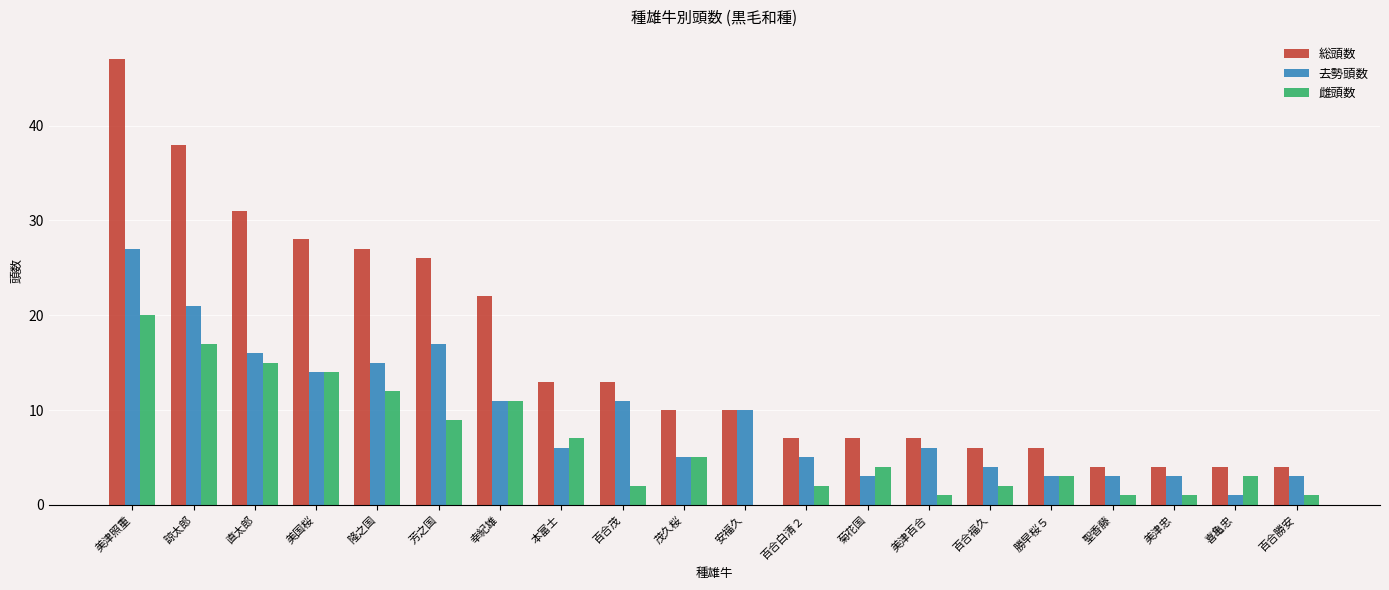

What value does the 総頭数 series have at 幸紀雄?

22